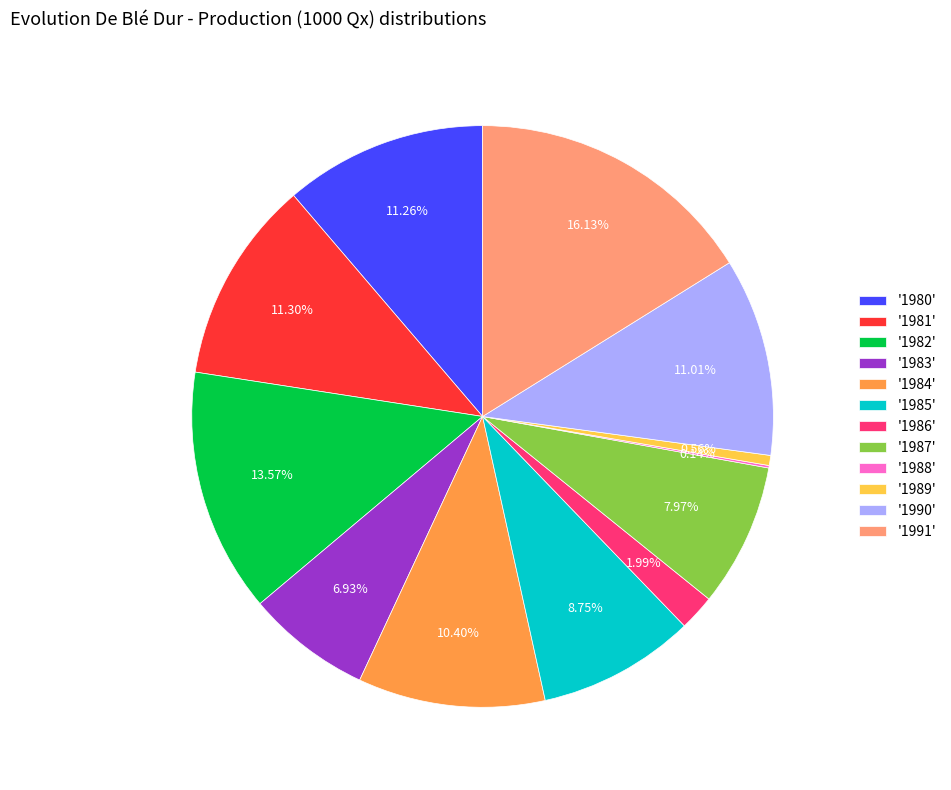

What is the ratio of the value at '1985' to the value at '1980'?

0.8